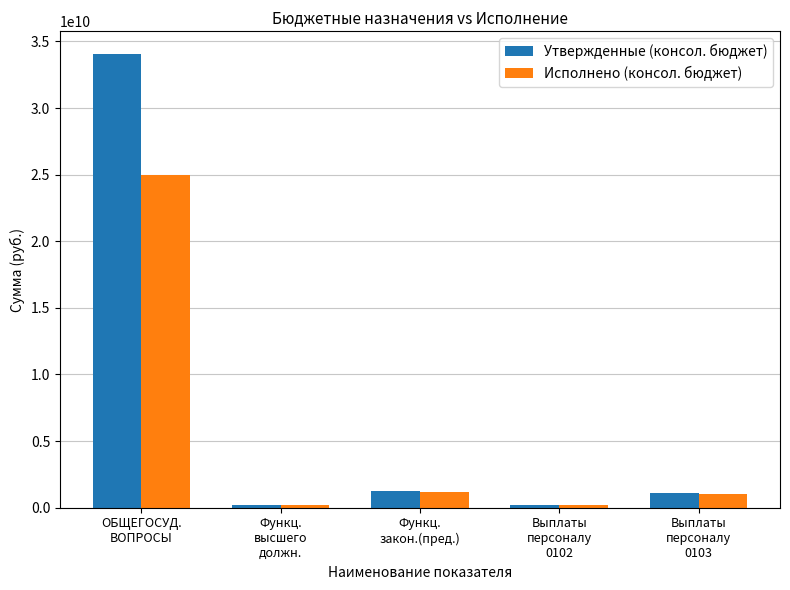

At how many categories does at least one series exceed 1509246865?

1